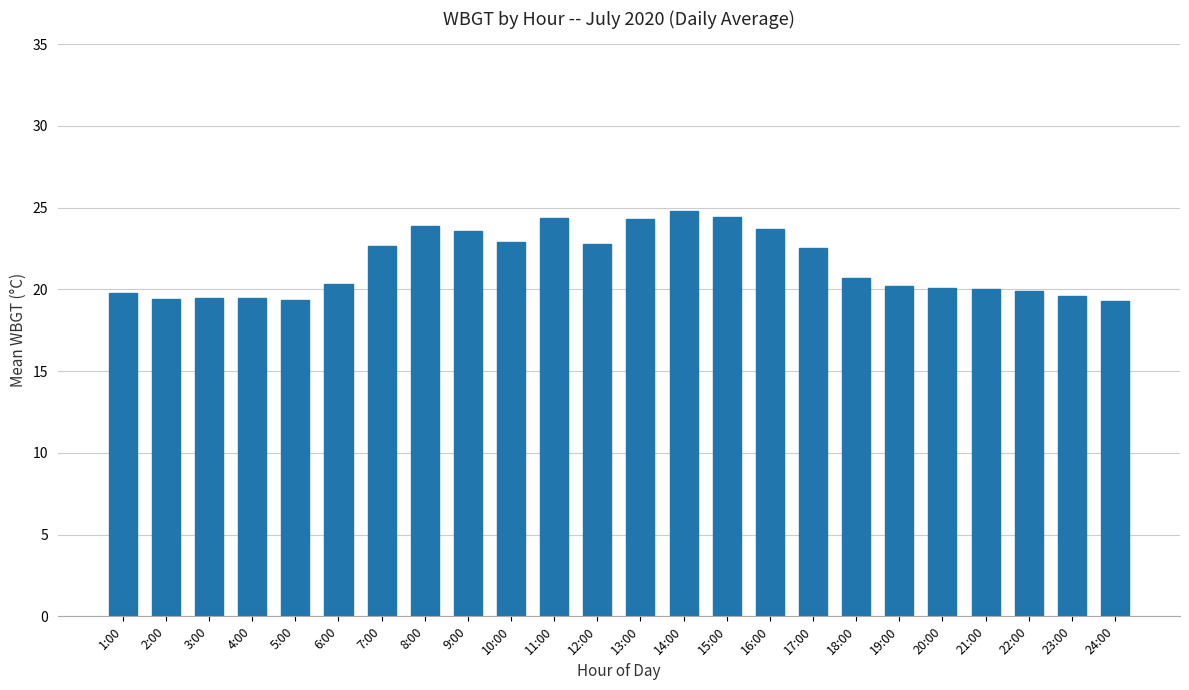

What is the average value?

21.6